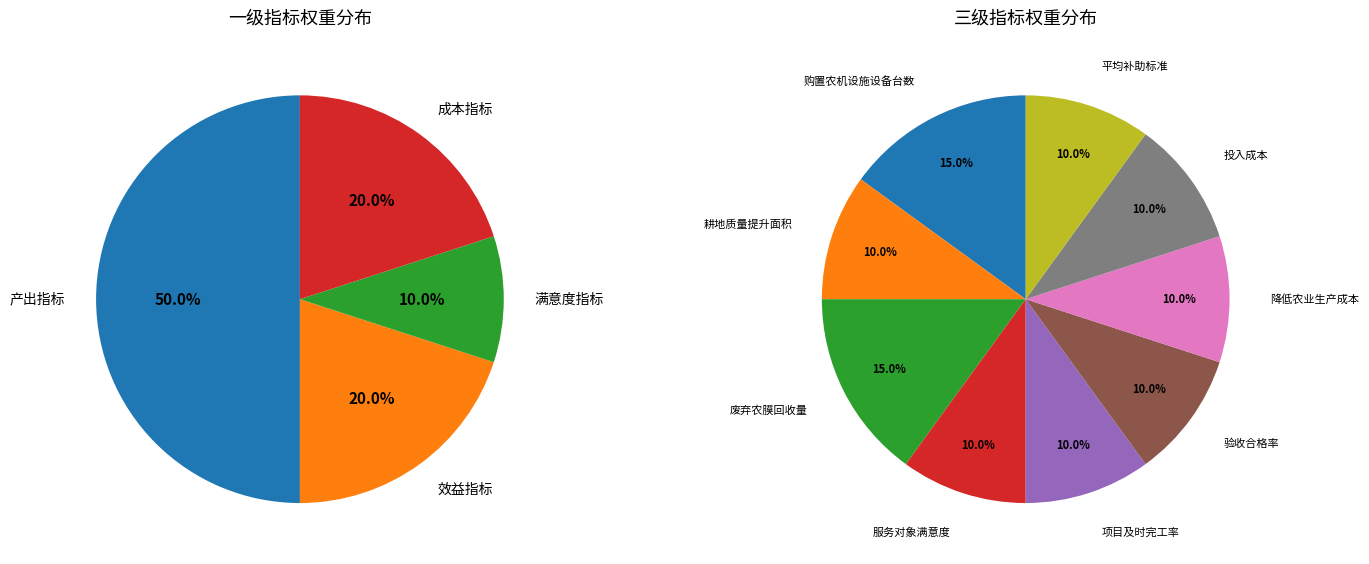

To the nearest percent, what is the difference between the largest and smallest slice percentages?

5%